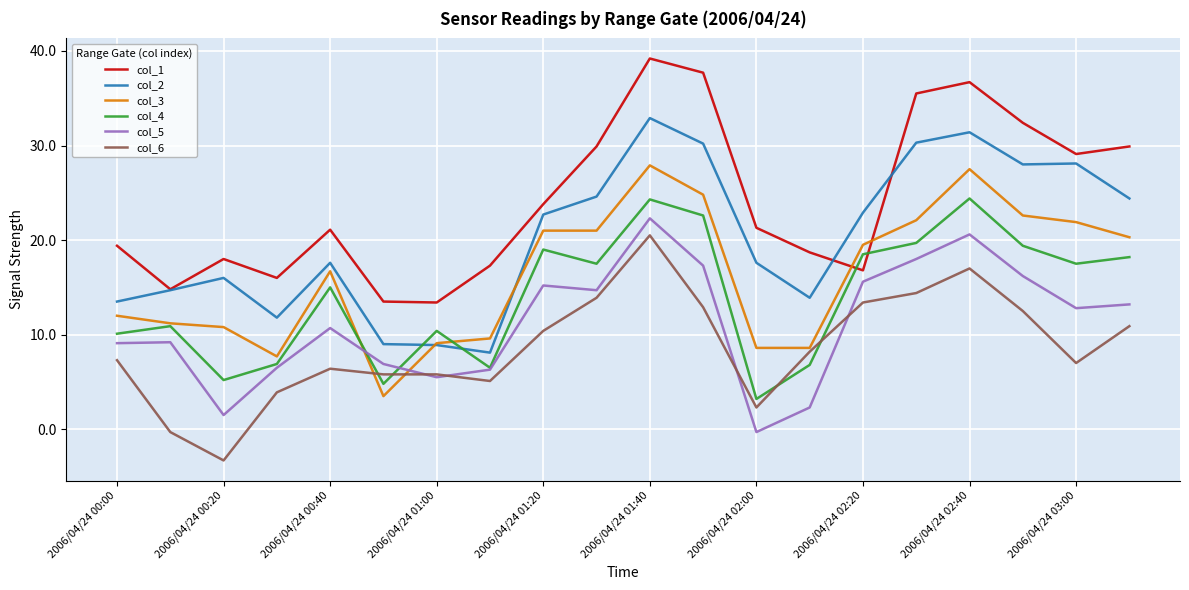

What is the maximum value for col_3?

27.9